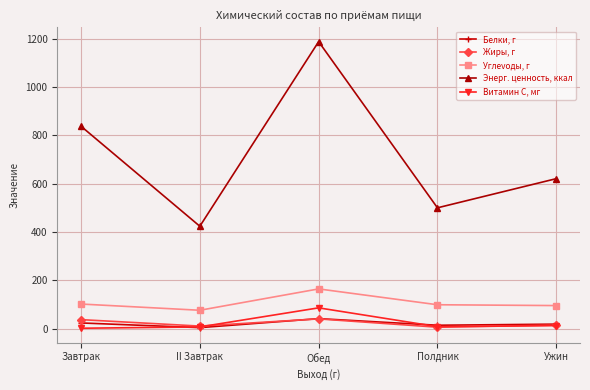

The value of Жиры, г at Завтрак is 37.1. True or false?

True